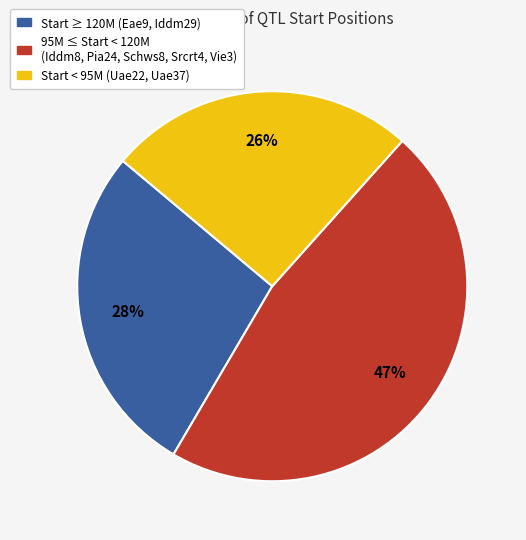

To the nearest percent, what is the difference between the largest and smallest slice percentages?

21%